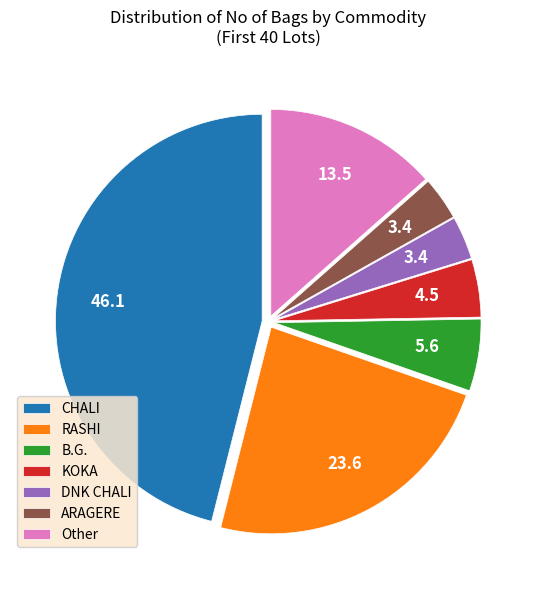

Is there any slice that represents more than half of the pie?

No